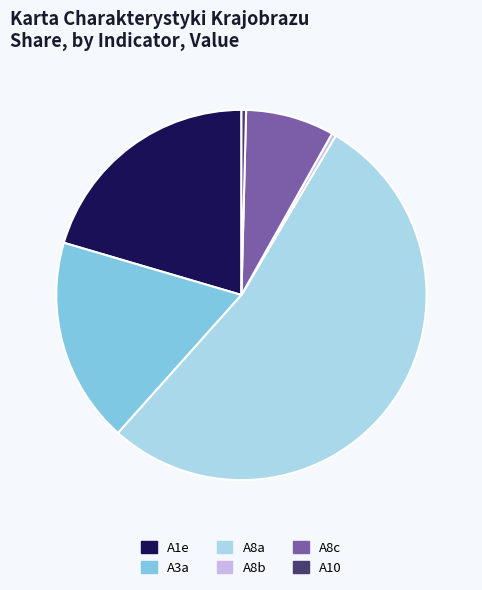

Is the sum of A8c and A8a greater than half?

Yes